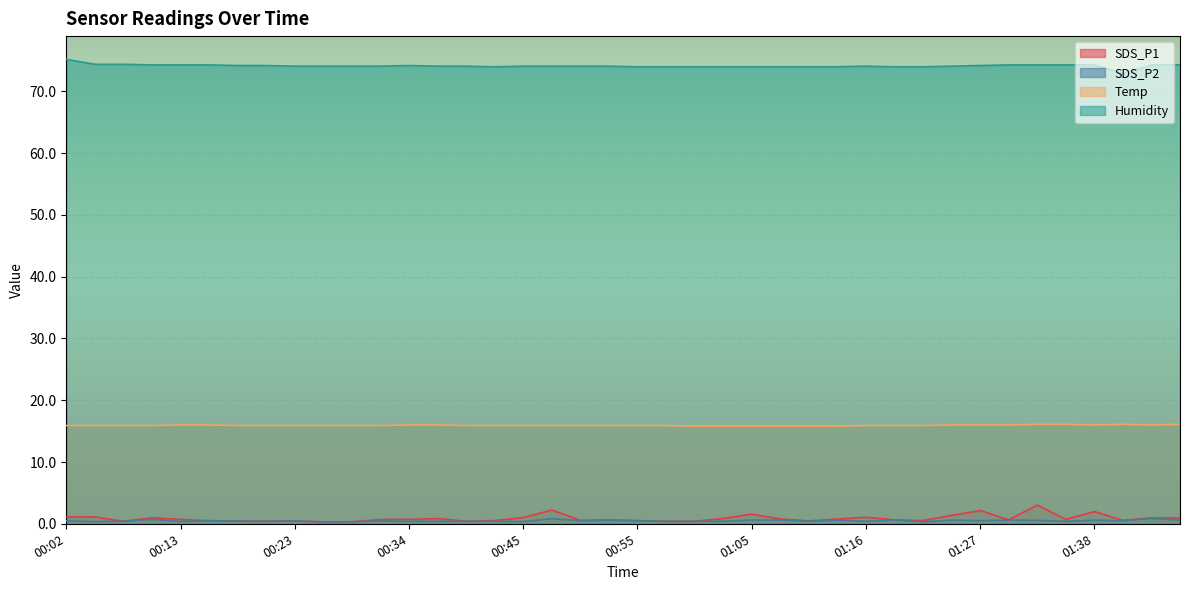

Where is the first local minimum for SDS_P2?

00:04